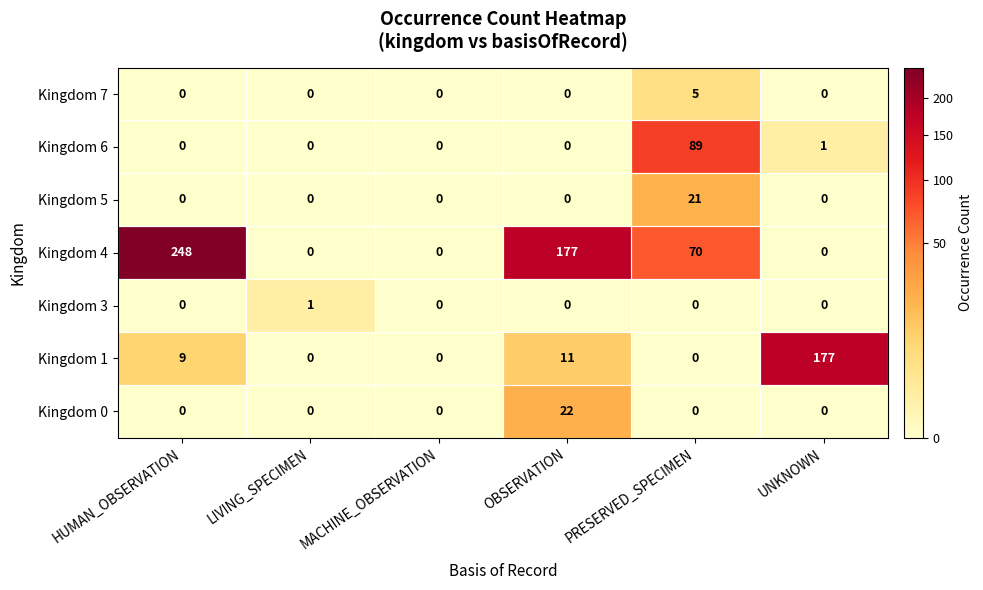

The Kingdom 7 series shows 0 at MACHINE_OBSERVATION. True or false?

True